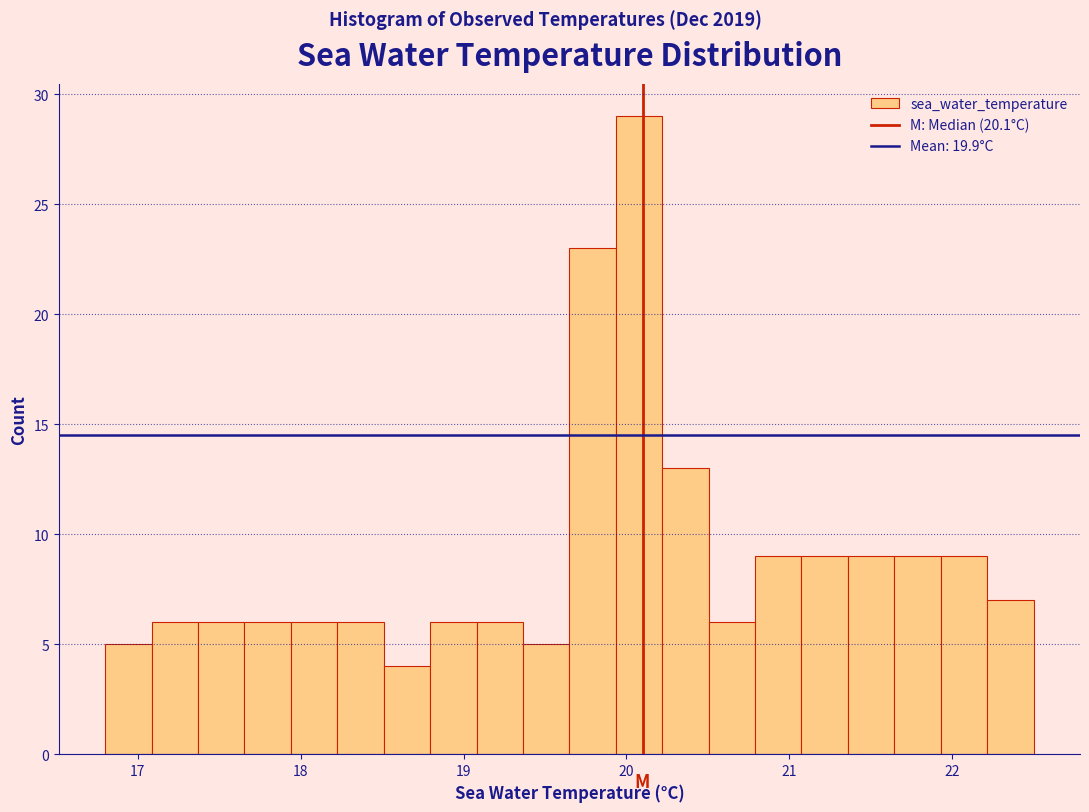

Around what value on the x-axis is the tallest bar? Give the approximate position of its centre, as read against the axis.

20.1